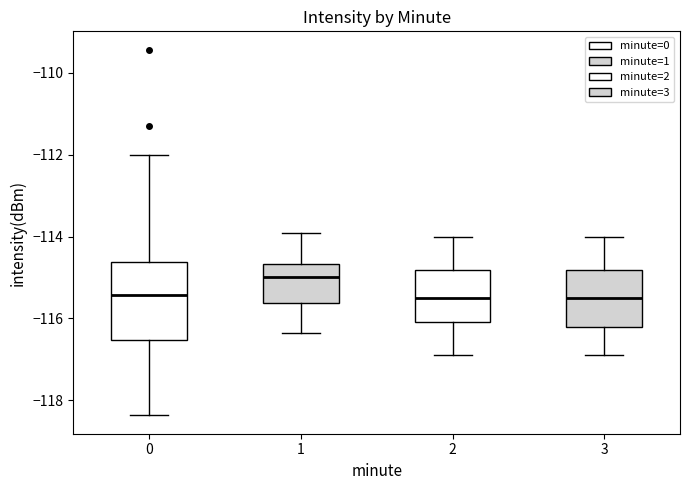

Comparing the boxes themselves (not the whiskers), which one is the tallest?

0